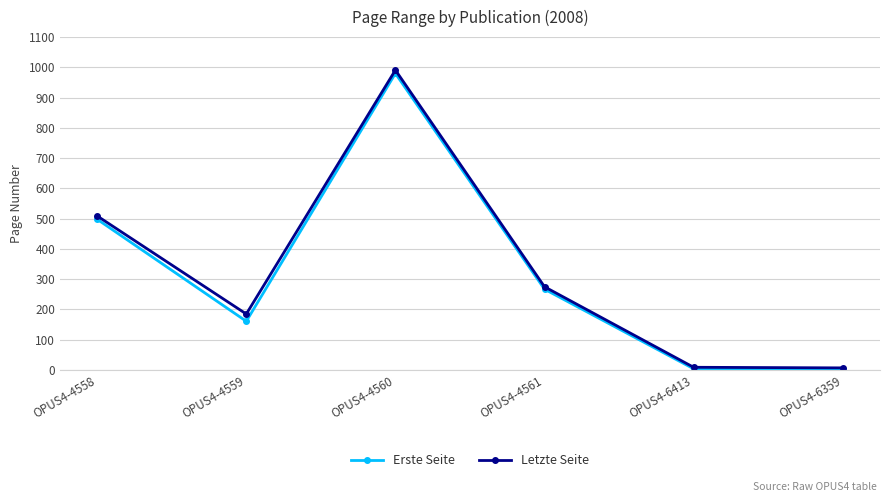

List the series in order of their overall mean, highest first.

Letzte Seite, Erste Seite